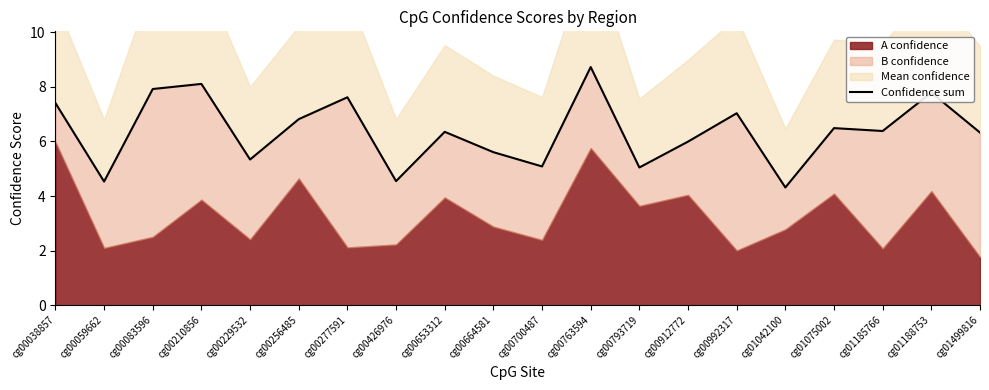

What is the ratio of the value at cg00992317 to the value at cg00229532?

1.3